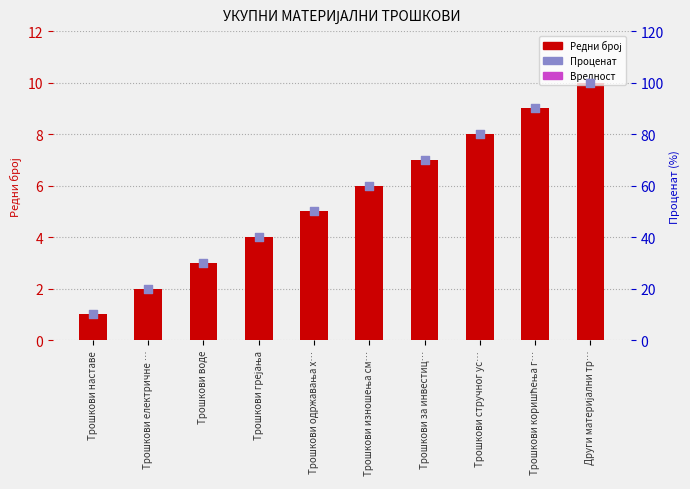

Which series has the largest total across all categories?

Проценат